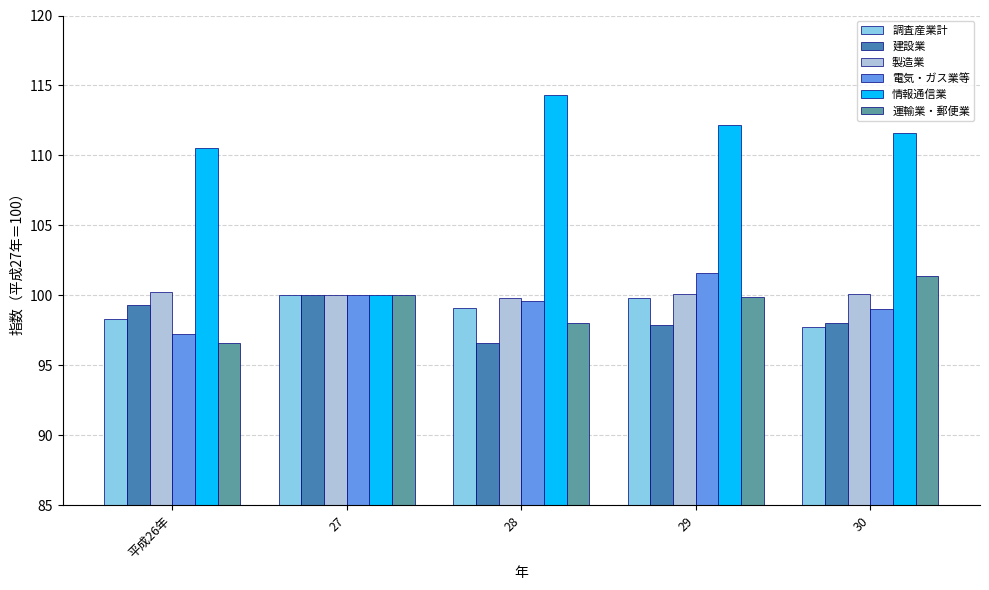

What is the total value across all series at 30?

607.8